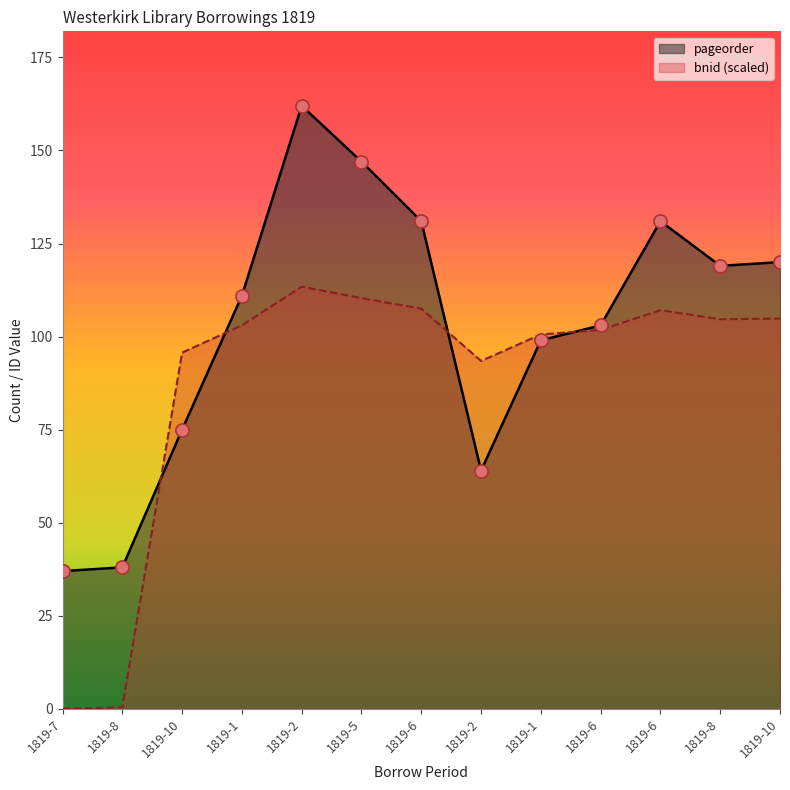

Which series has the largest total across all categories?

pageorder